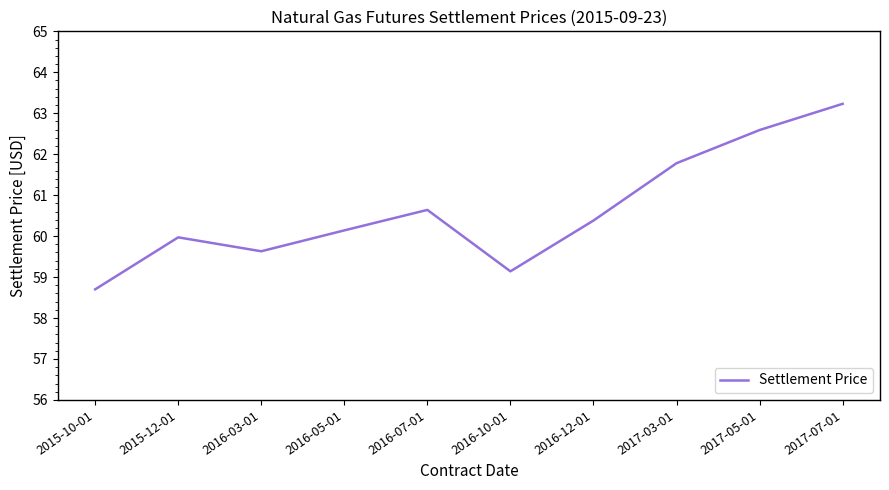

Read the value at 2016-07-01.

60.6